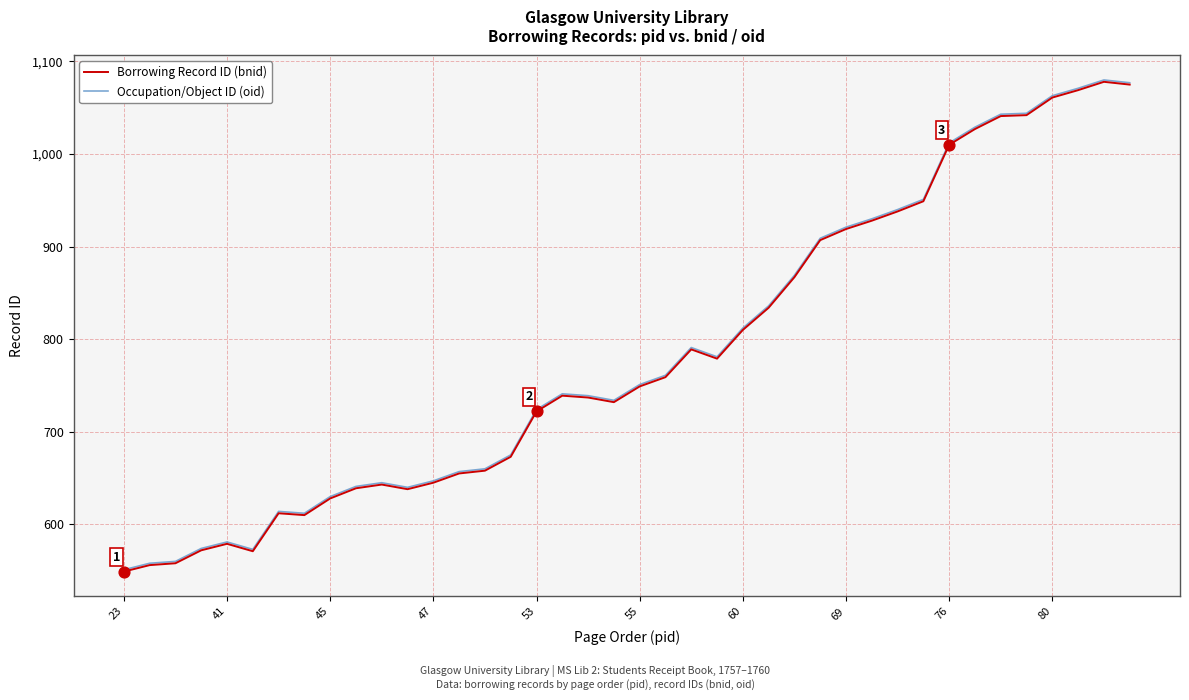

What is the minimum value shown in the chart?

549